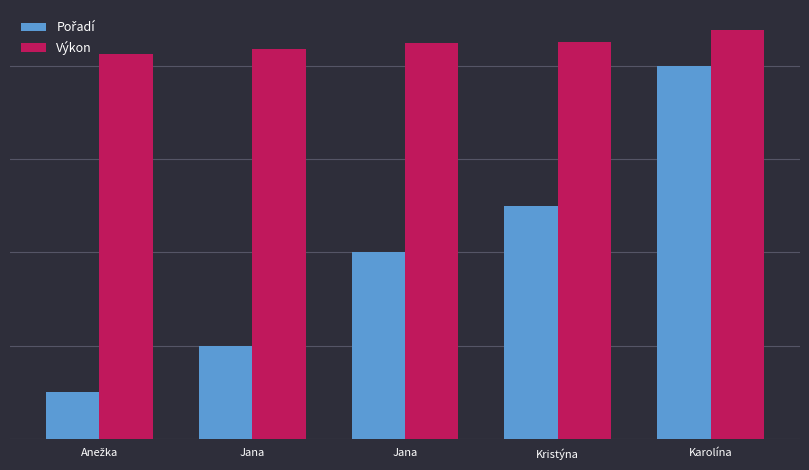

Does the chart contain stacked bars?

No